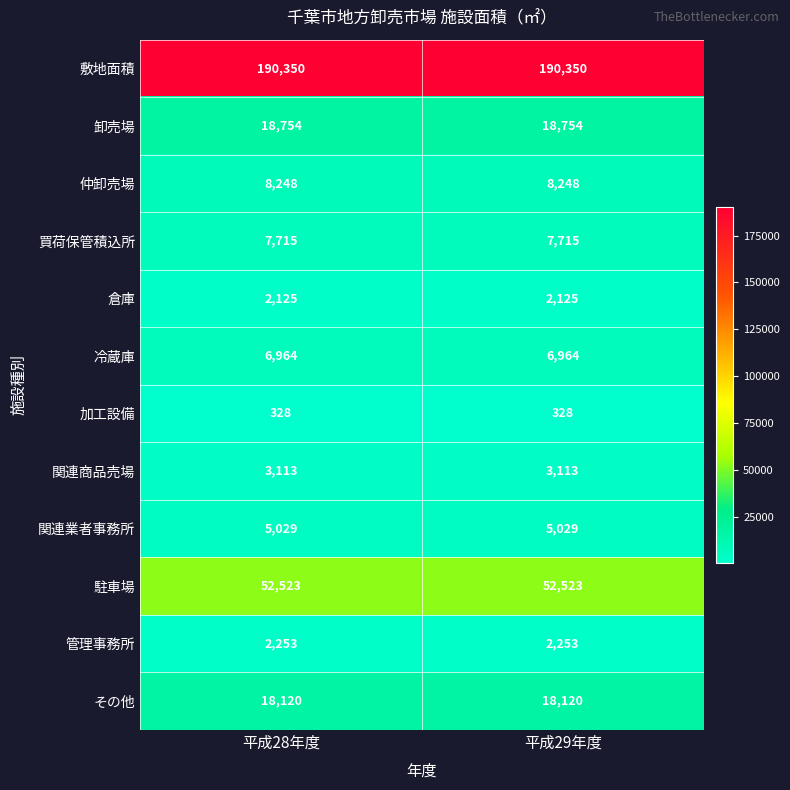

What is the smallest value displayed?

328